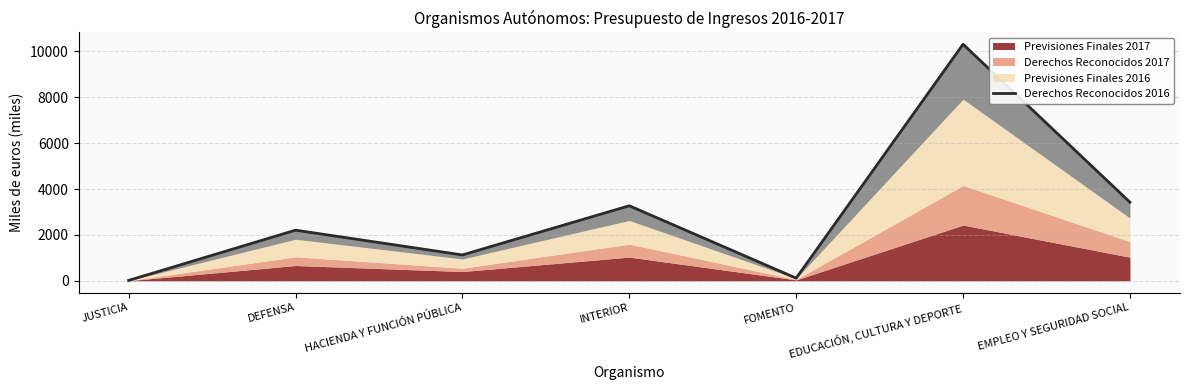

How many interior local peaks (higher than both neighbors) does the data have?

3